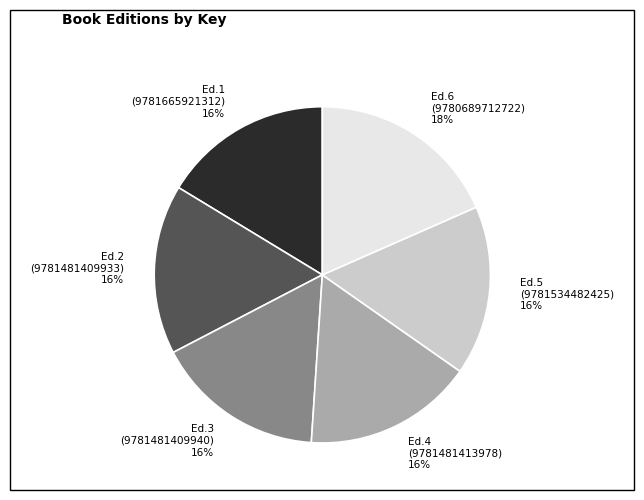

What is the ratio of the value at Ed.1 (9781665921312) to the value at Ed.6 (9780689712722)?

0.9